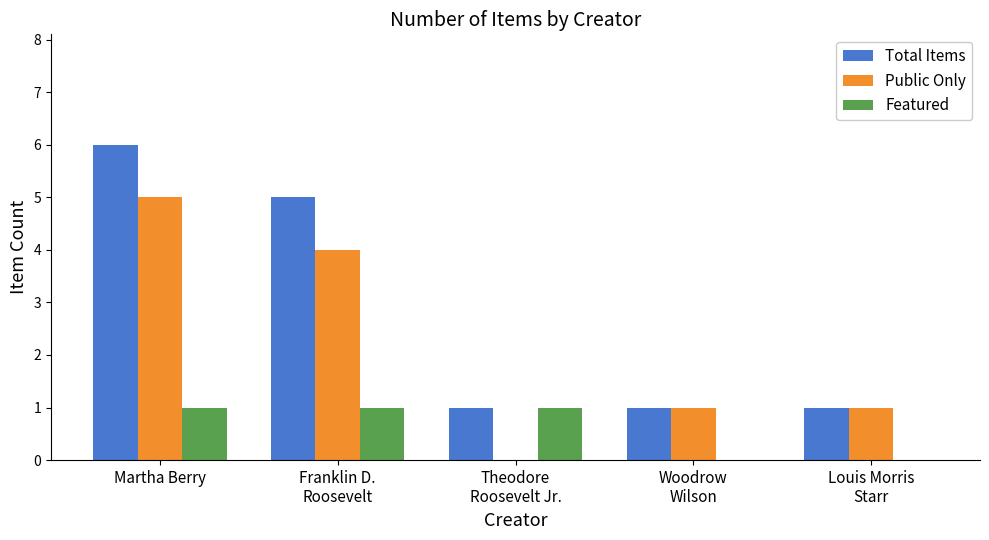

Reading left to right, what are all the values shown in this chart?

Total Items: 6	5	1	1	1
Public Only: 5	4	0	1	1
Featured: 1	1	1	0	0